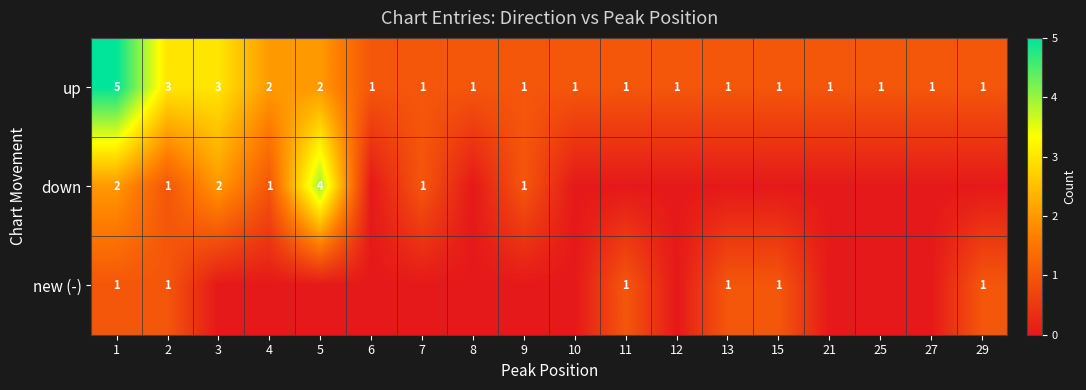

What is the difference between the maximum and minimum values in the up series?

4